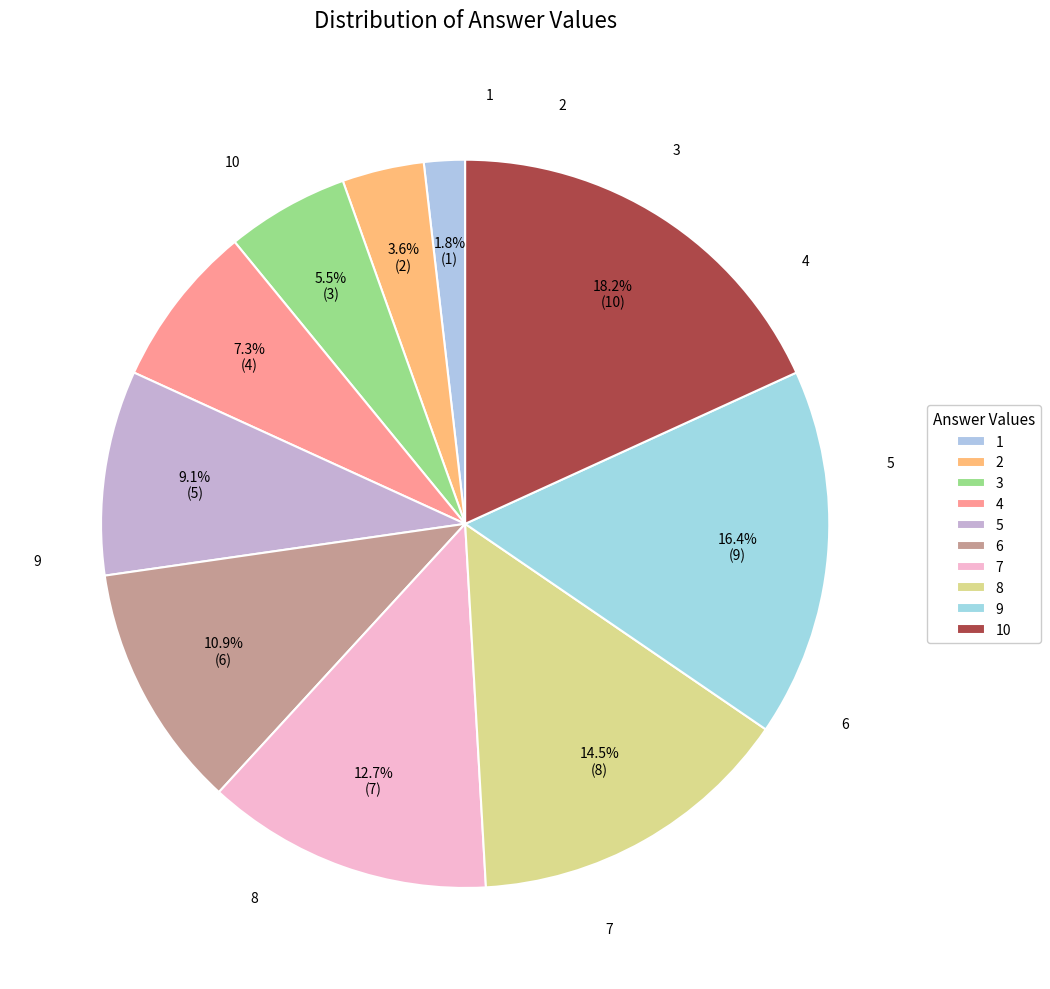

Does 10 represent more than half of the total?

No